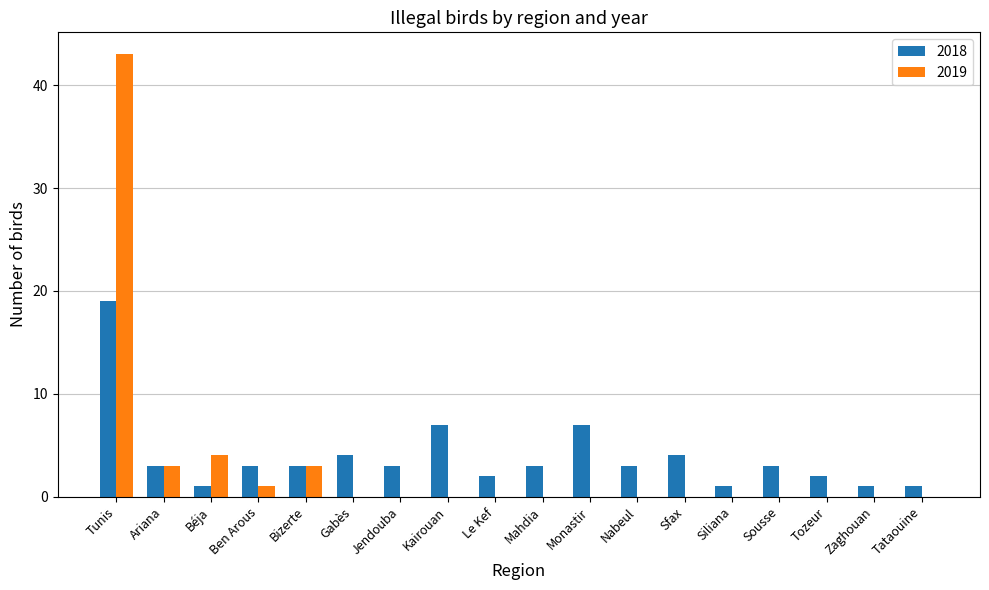

Which series has the largest total across all categories?

2018